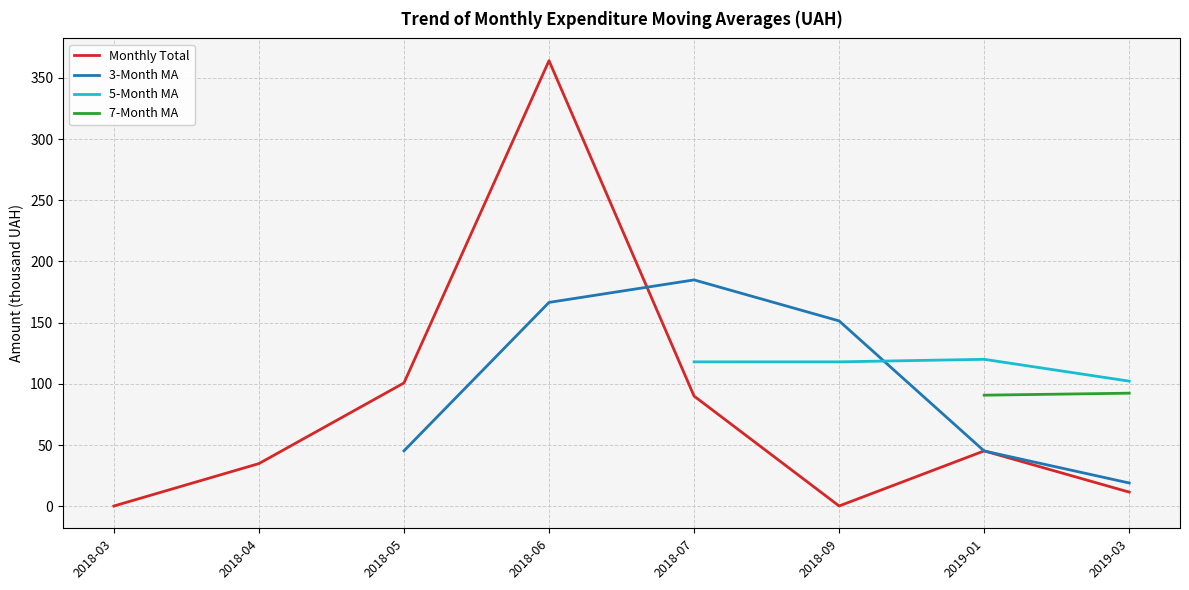

Is the value of 3-Month MA at 2018-03 greater than the value of 7-Month MA at 2018-04?

No